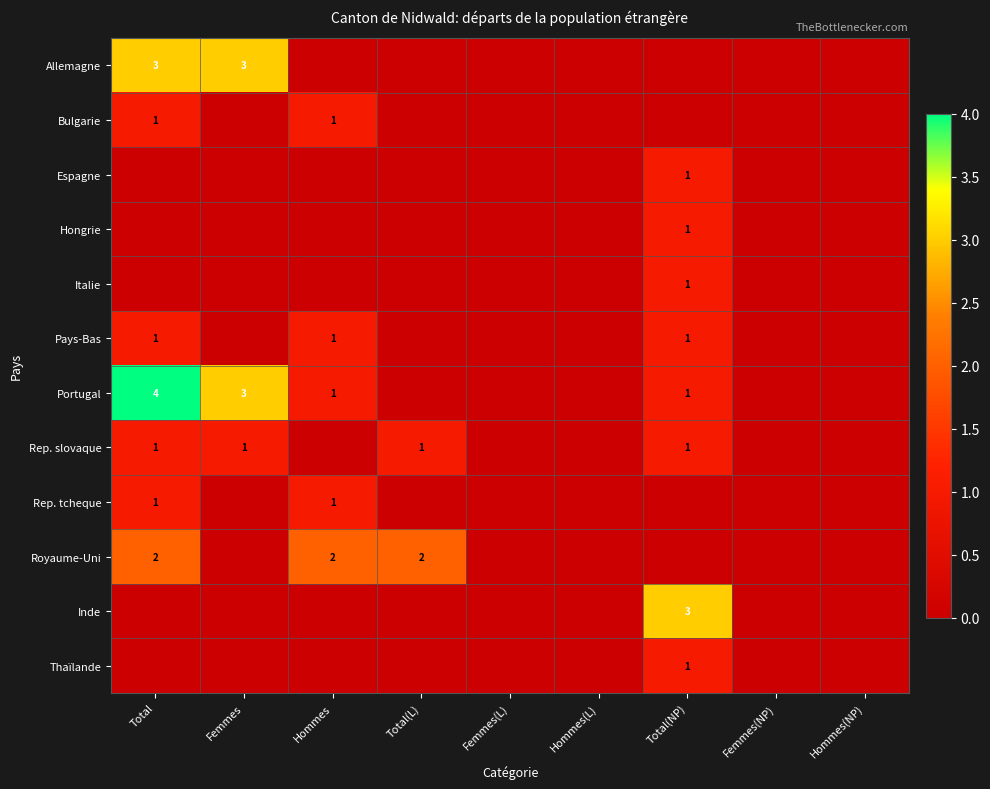

The Bulgarie series shows 0 at Total. True or false?

False